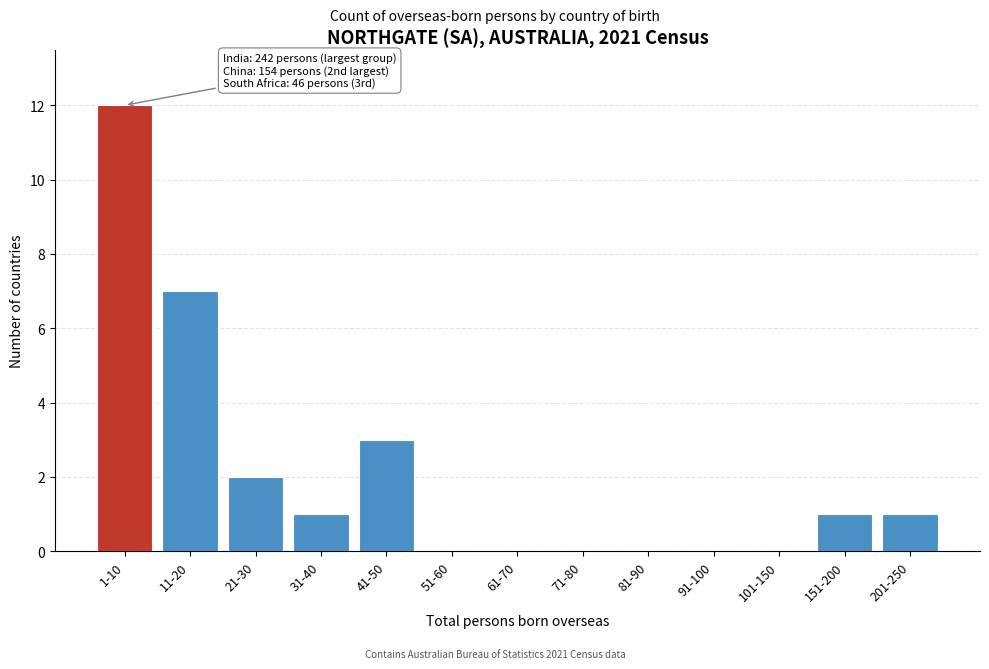

Reading left to right, list all the values displayed in this chart.

1-10=12	11-20=7	21-30=2	31-40=1	41-50=3	51-60=0	61-70=0	71-80=0	81-90=0	91-100=0	101-150=0	151-200=1	201-250=1